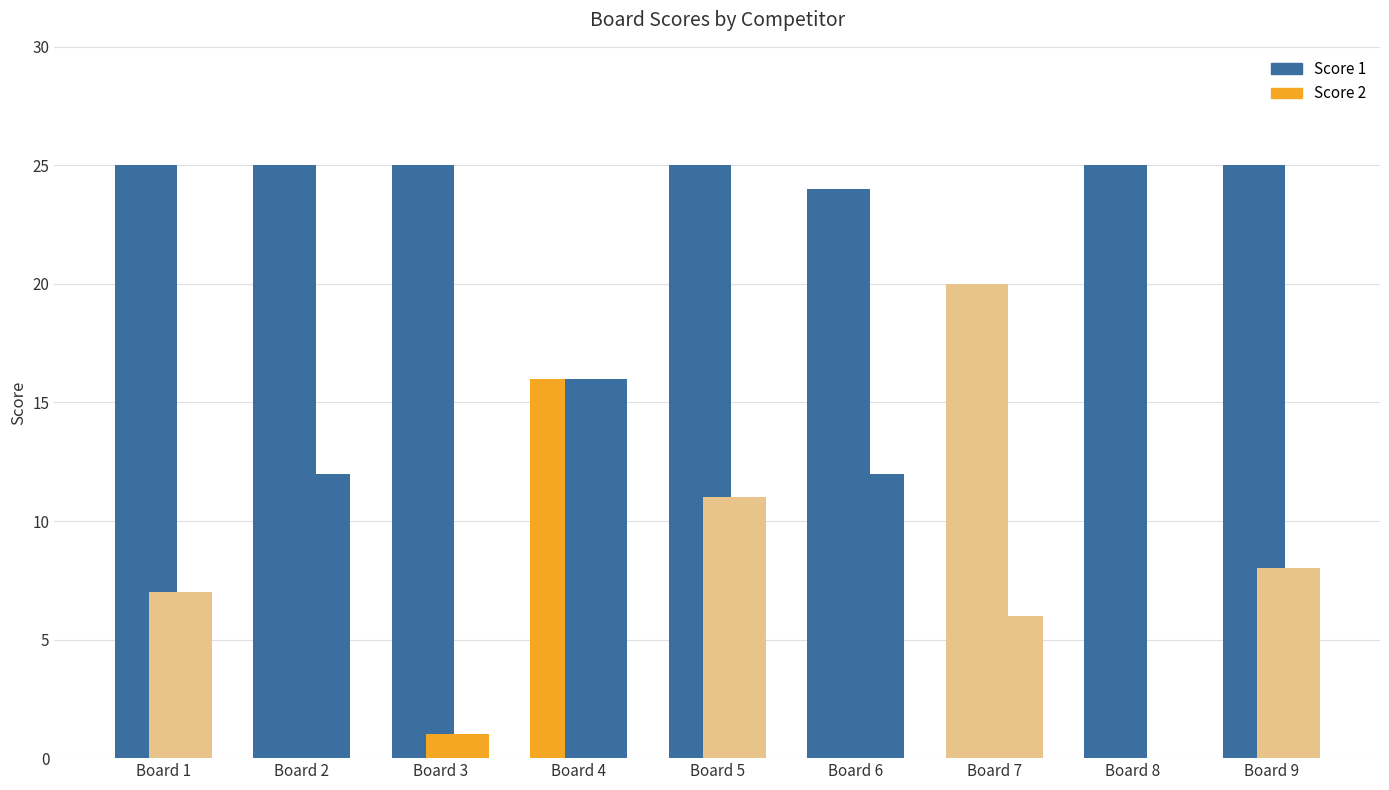

List the labels in order of Score 1 value, largest first.

Board 1, Board 2, Board 3, Board 5, Board 8, Board 9, Board 6, Board 7, Board 4